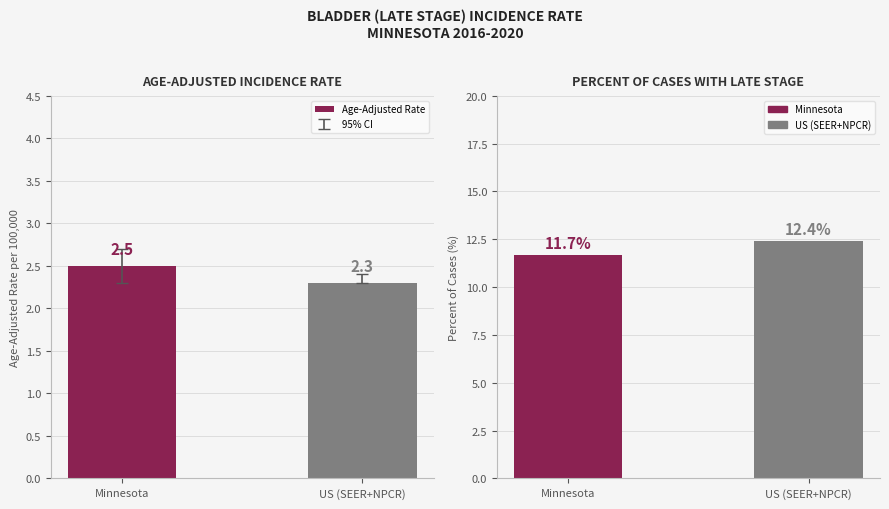

Count the % Late Stage values in the range 11 to 12.

1